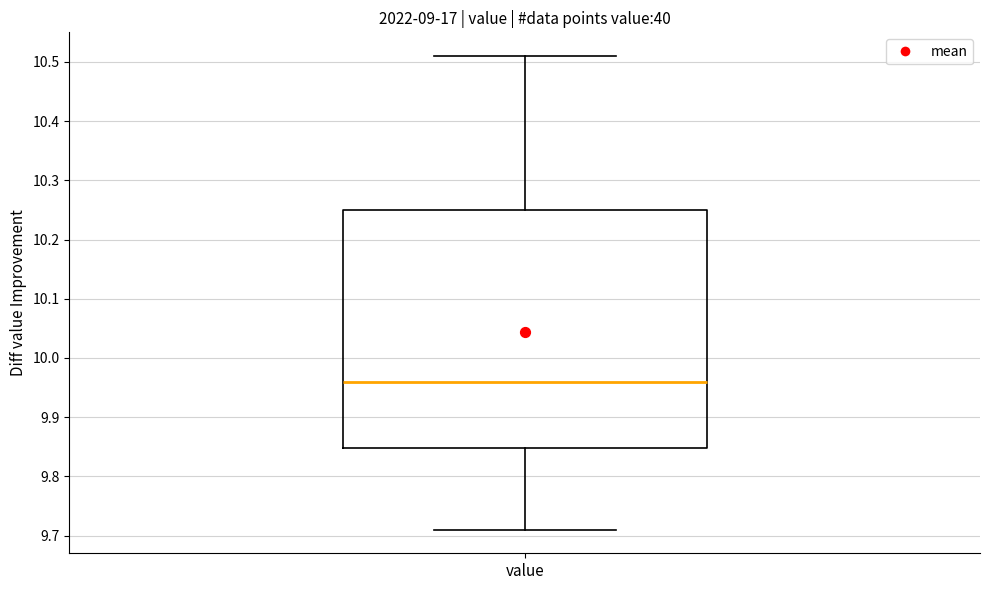

Read this box plot against the y-axis: the position of the median line, the range covered by the box, and the ends of both whiskers. The values are not printed on the chart, so give them approximately, as read against the axis.

median 9.96, box 9.85 to 10.25, whiskers 9.71 to 10.51